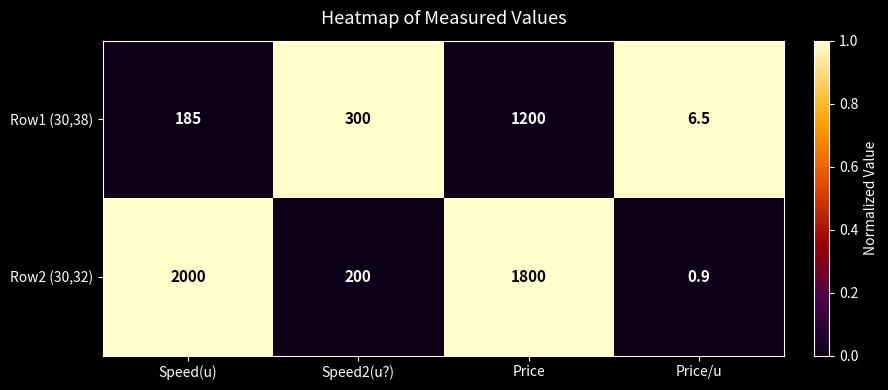

Read the Row1 (30,38) value at Speed2(u?).

300.0